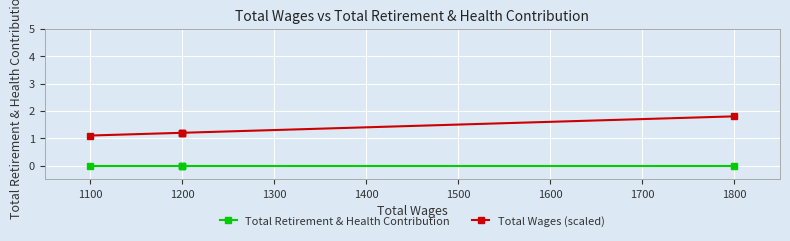

The Total Wages (scaled) series shows 1.9 at 1200. True or false?

False